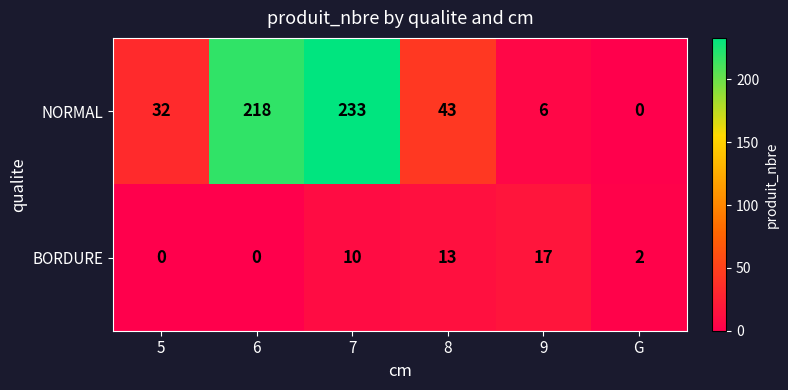

At which category is the sum across all series the highest?

7